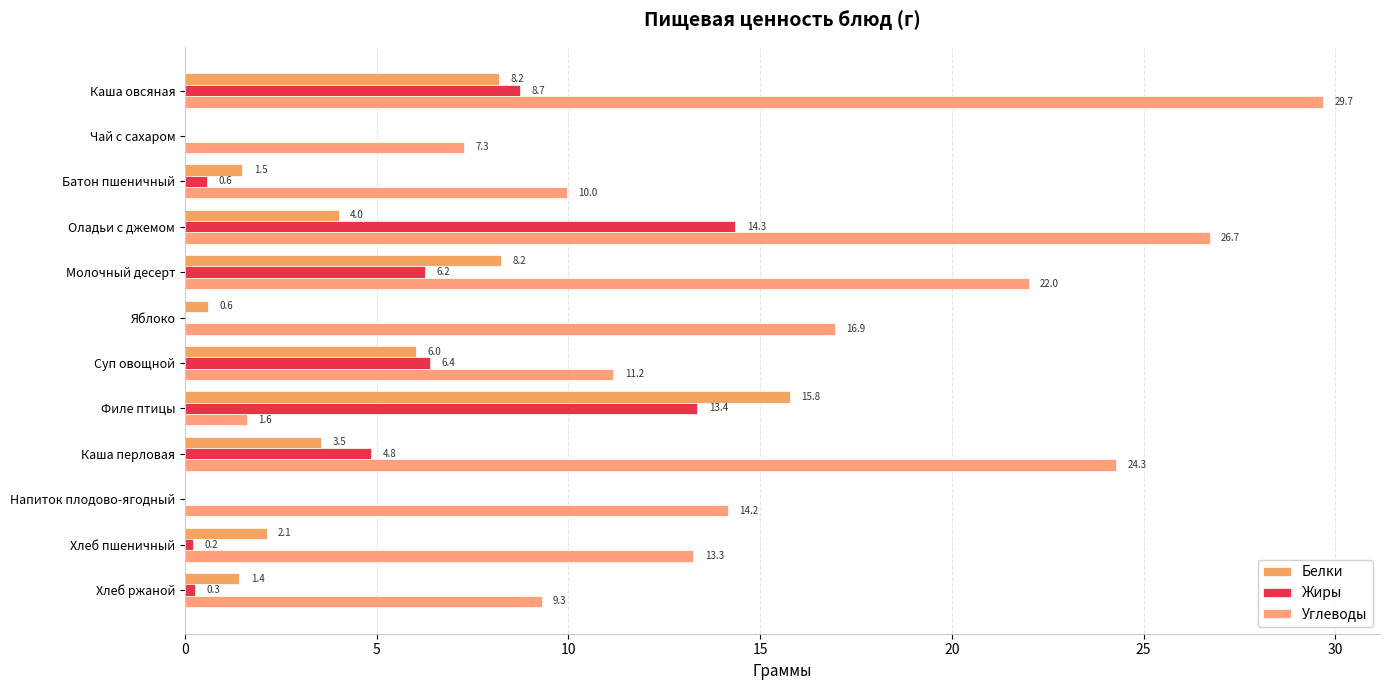

Reading left to right, what are all the values shown in this chart?

Белки: 8.2	0.0	1.5	4.0	8.2	0.6	6.0	15.8	3.5	0.0	2.1	1.4
Жиры: 8.7	0.0	0.6	14.3	6.2	0.0	6.4	13.4	4.8	0.0	0.2	0.3
Углеводы: 29.7	7.3	10.0	26.7	22.0	16.9	11.2	1.6	24.3	14.2	13.3	9.3